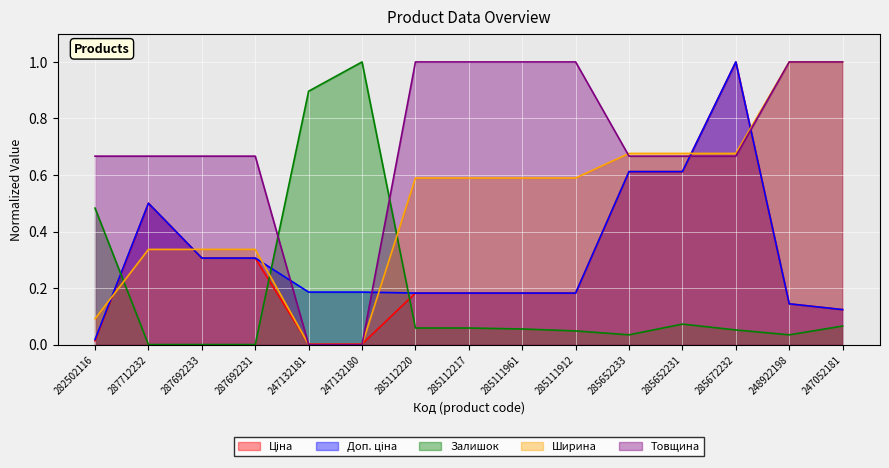

The Товщина series shows 0.5 at 247132181. True or false?

False